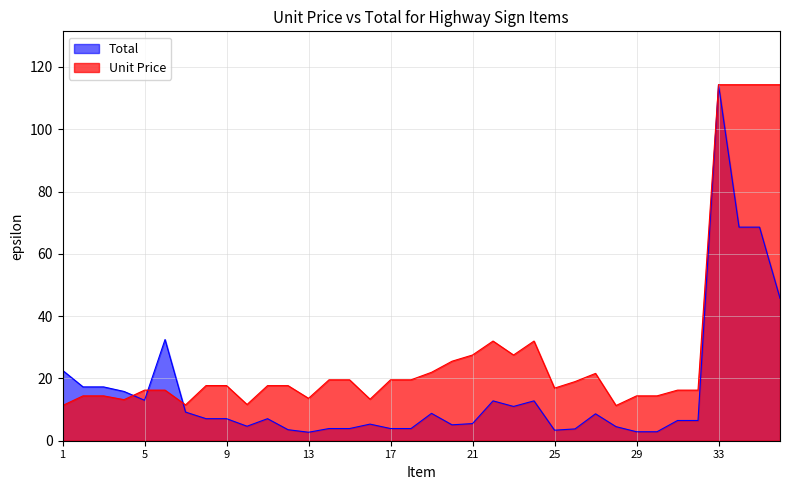

What is the difference between the highest and lowest values at 20?

20.4